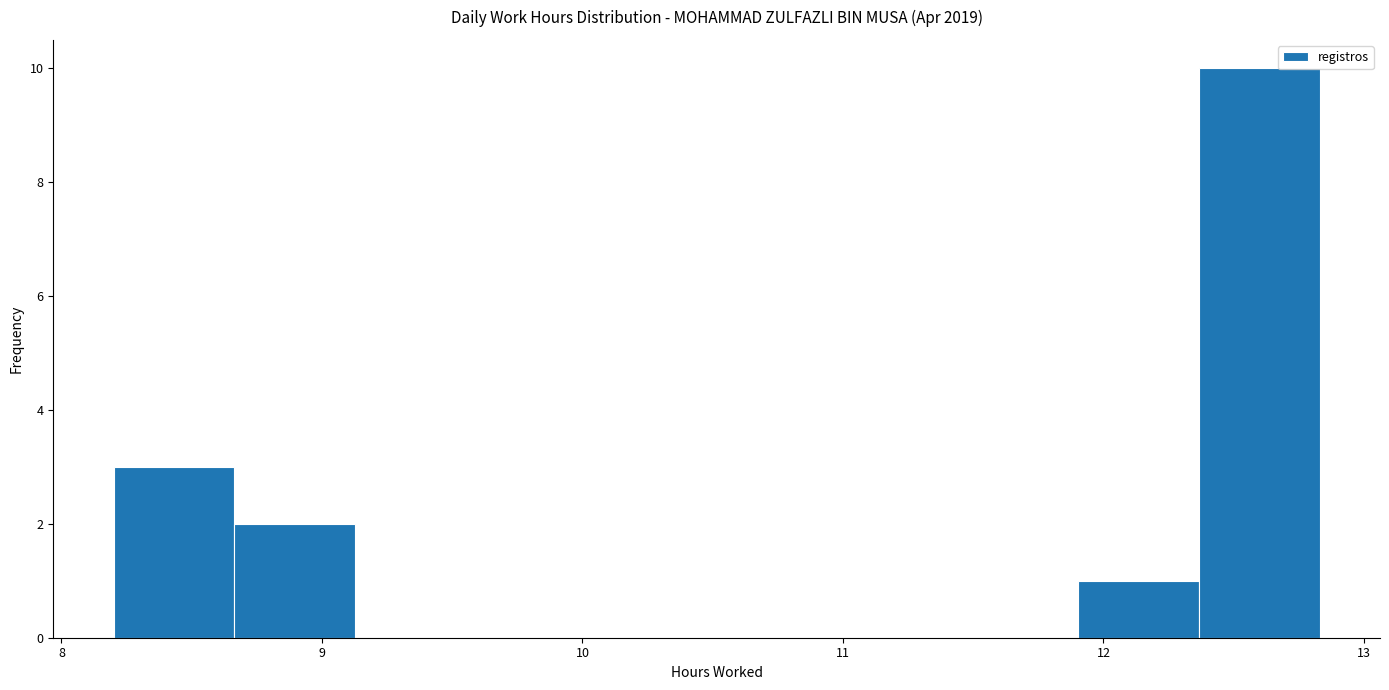

Reading left to right, list every bar in this chart as the range it spans on the x-axis followed by its height. Neither the bar edges nor the heights are printed on the chart, so give them approximately, as read against the axes.

8.2 to 8.7: 3
8.7 to 9.1: 2
9.1 to 9.6: 0
9.6 to 10.1: 0
10.1 to 10.5: 0
10.5 to 11.0: 0
11.0 to 11.4: 0
11.4 to 11.9: 0
11.9 to 12.4: 1
12.4 to 12.8: 10